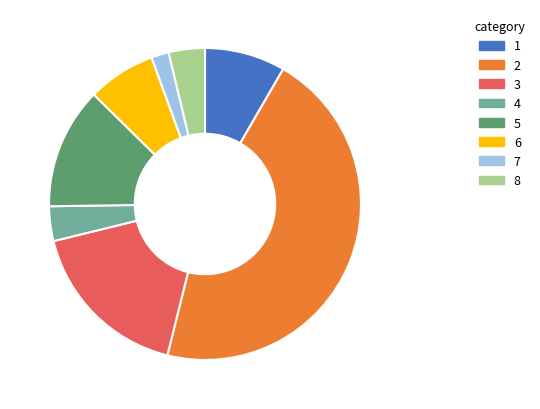

Is there a majority slice in this chart?

No